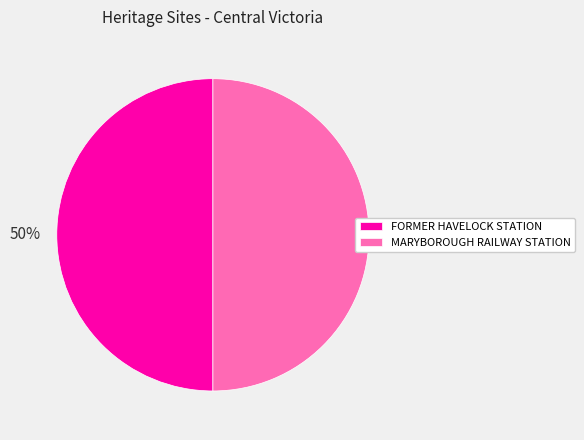

True or false: MARYBOROUGH RAILWAY STATION accounts for 50% of the total.

True